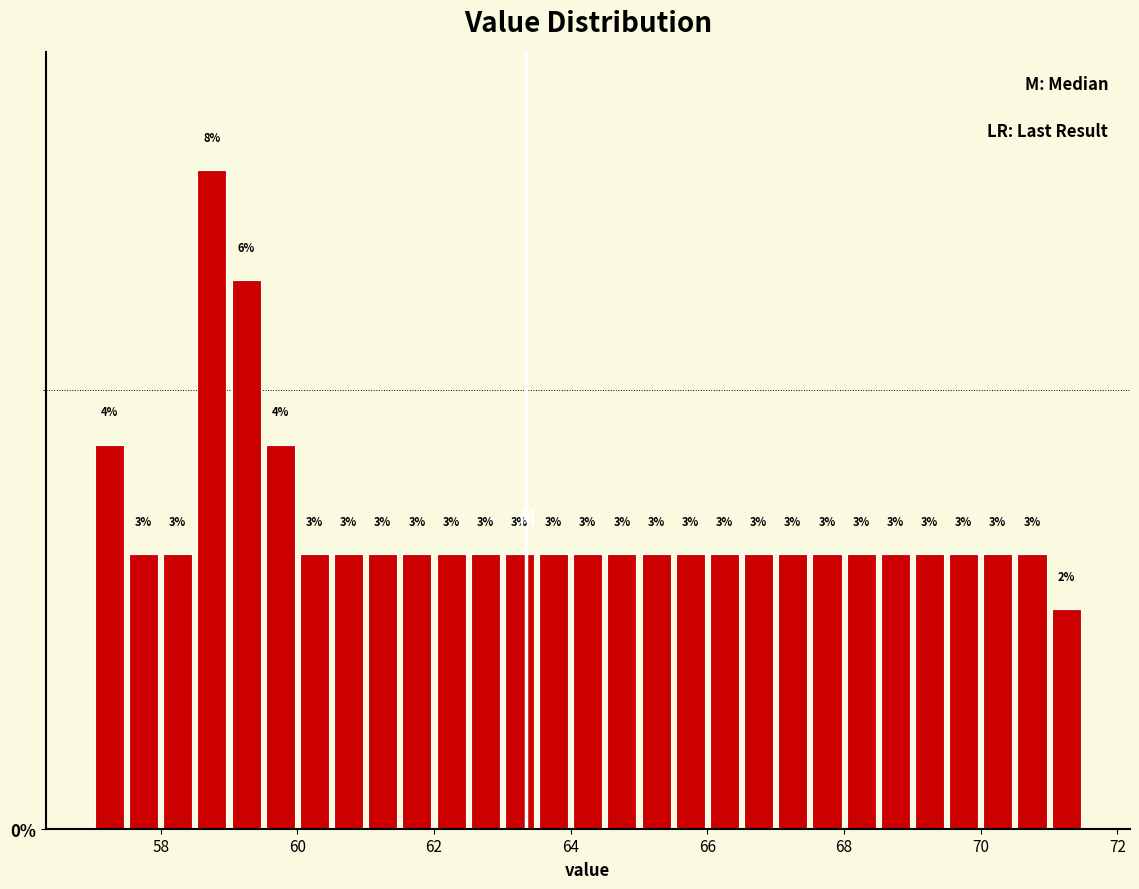

Read against the x-axis, roughly where is the centre of the tallest bar?

58.8